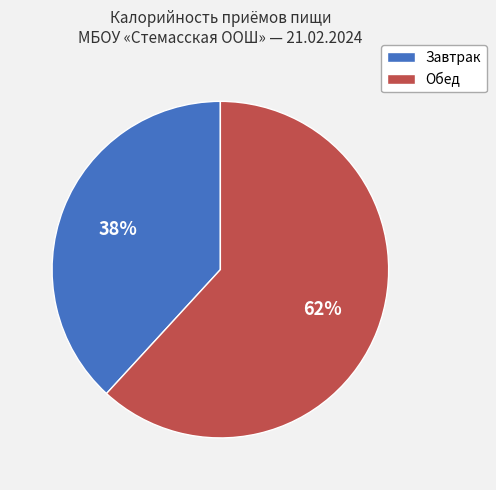

To the nearest percent, what percentage of the pie is Обед?

62%